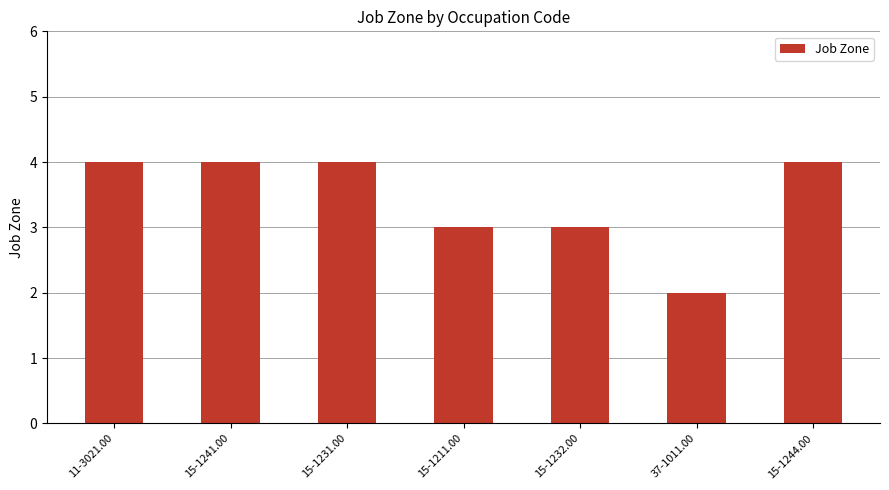

What is the difference between the second highest and minimum values?

2